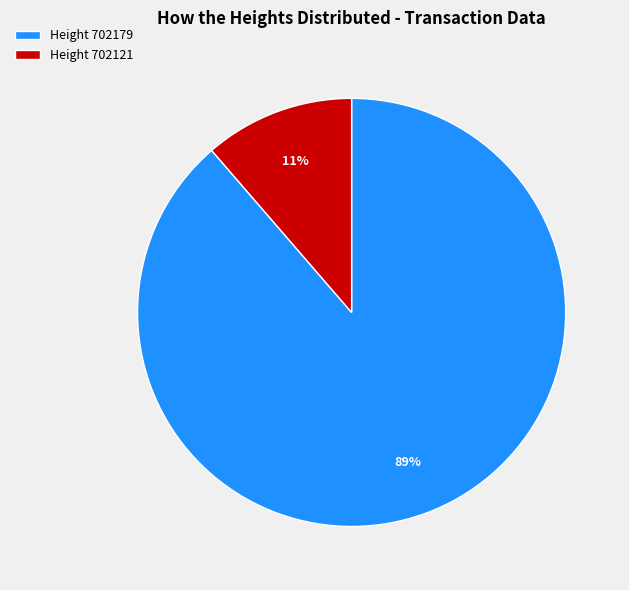

Is the sum of Height 702121 and Height 702179 greater than half?

Yes